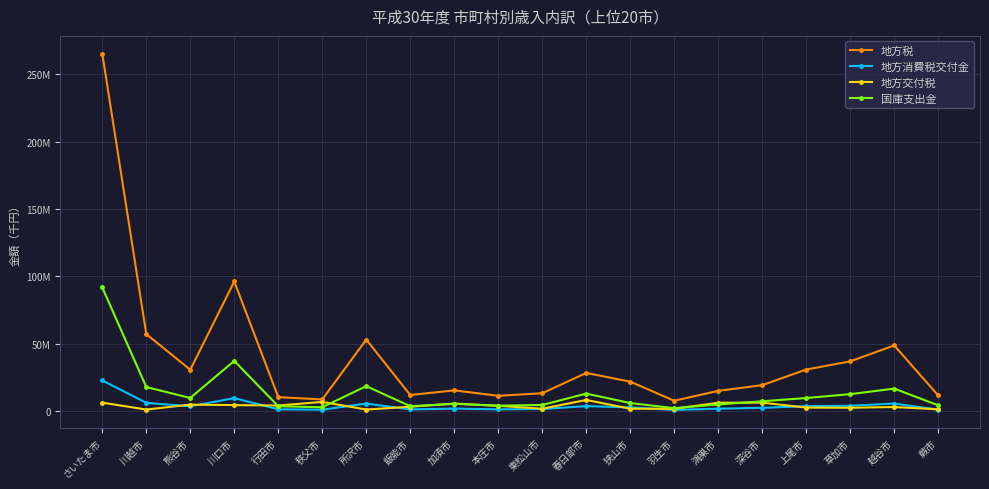

What is the total value across all series at 上尾市?

47298411